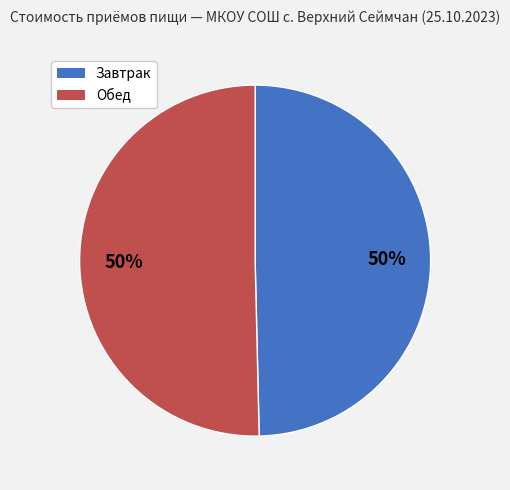

How many segments does this pie chart have?

2